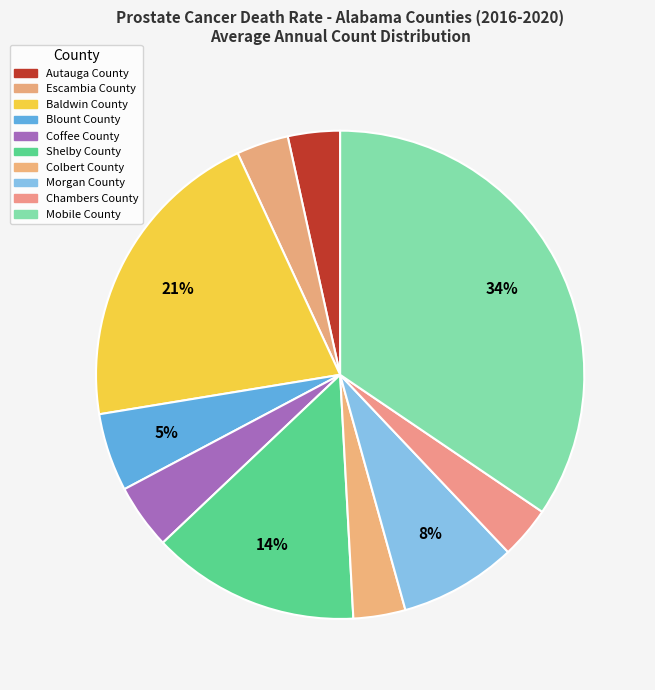

Is it true that Morgan County is 8% of the pie?

True